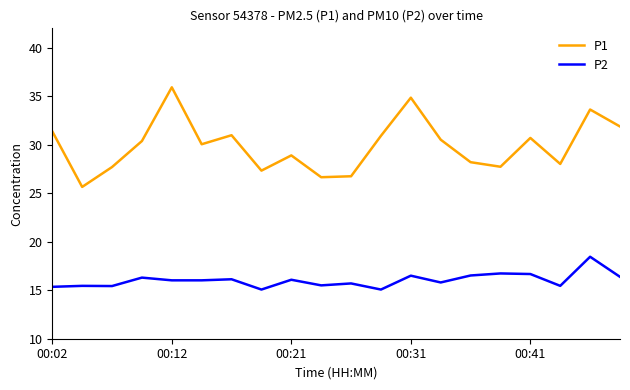

Does the chart have visible grid lines?

No